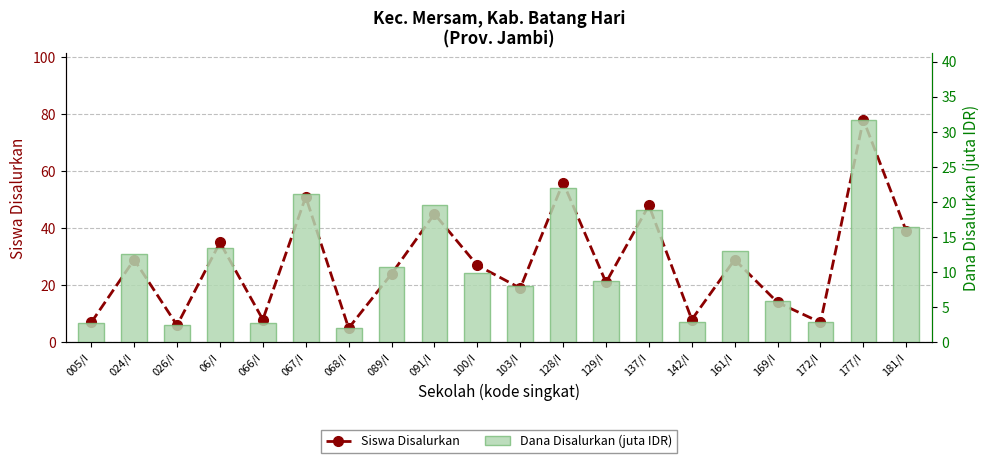

Reading left to right, extract all data points from this chart.

Siswa Disalurkan: 005/I=7.0	024/I=29.0	026/I=6.0	06/I=35.0	066/I=8.0	067/I=51.0	068/I=5.0	089/I=24.0	091/I=45.0	100/I=27.0	103/I=19.0	128/I=56.0	129/I=21.0	137/I=48.0	142/I=8.0	161/I=29.0	169/I=14.0	172/I=7.0	177/I=78.0	181/I=39.0
Dana Disalurkan (juta IDR): 005/I=2.7	024/I=12.6	026/I=2.5	06/I=13.5	066/I=2.7	067/I=21.1	068/I=2.0	089/I=10.8	091/I=19.6	100/I=9.9	103/I=8.1	128/I=22.1	129/I=8.8	137/I=18.9	142/I=2.9	161/I=13.1	169/I=5.8	172/I=2.9	177/I=31.7	181/I=16.4